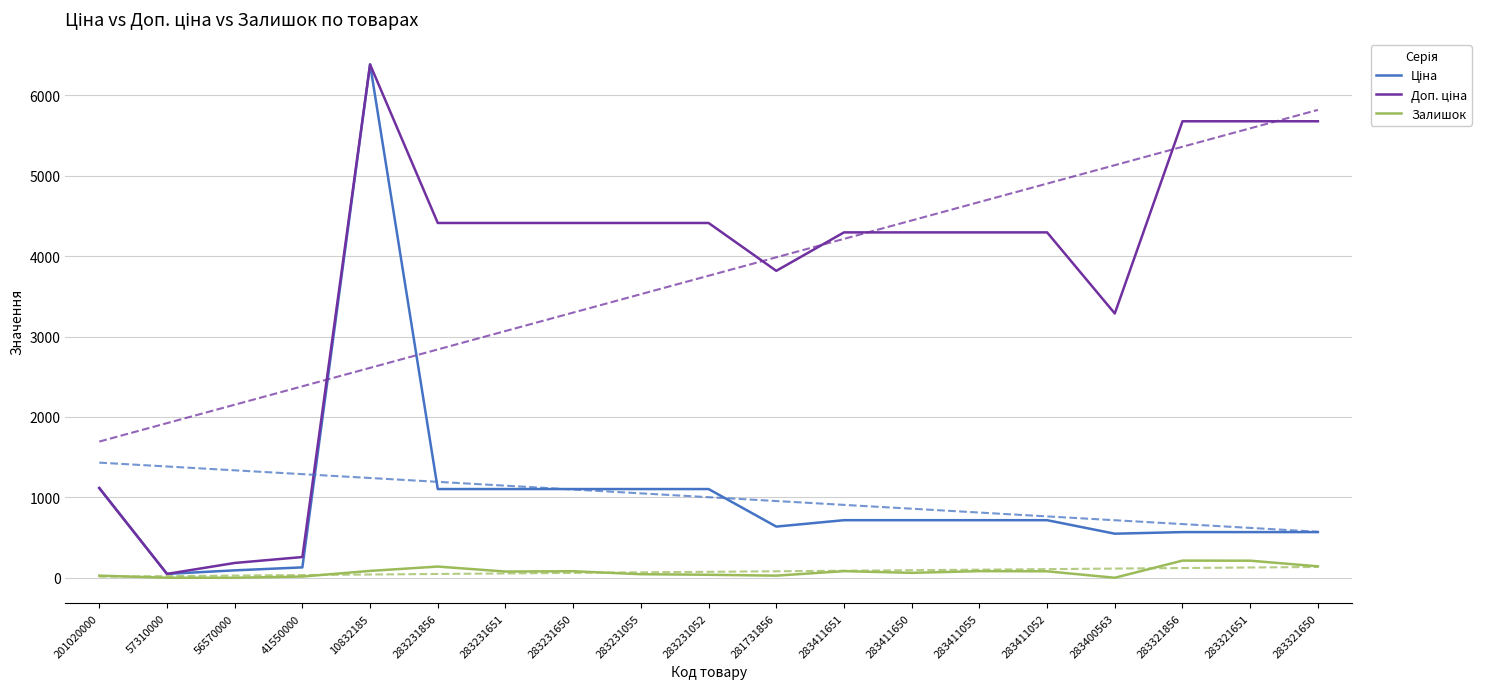

At which category does Доп. ціна reach its first local valley?

57310000